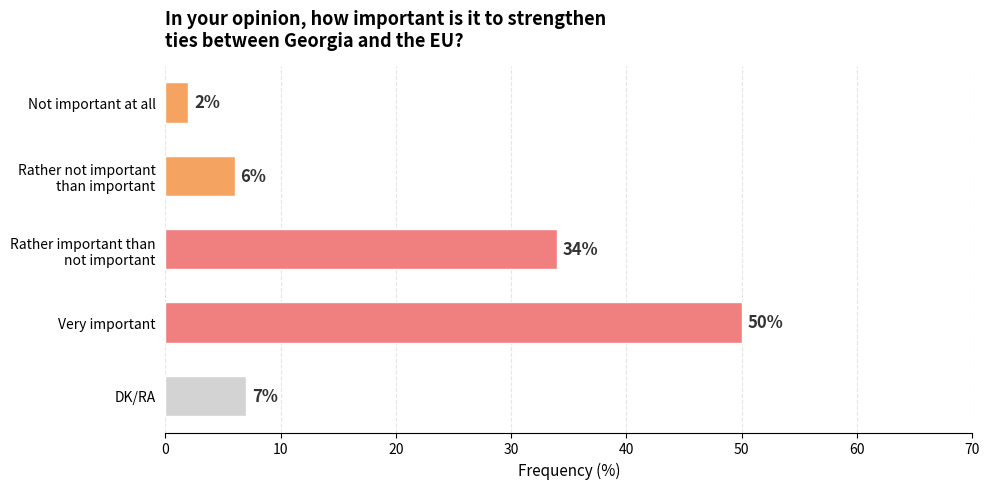

Are the bars grouped side by side (vs. stacked)?

No